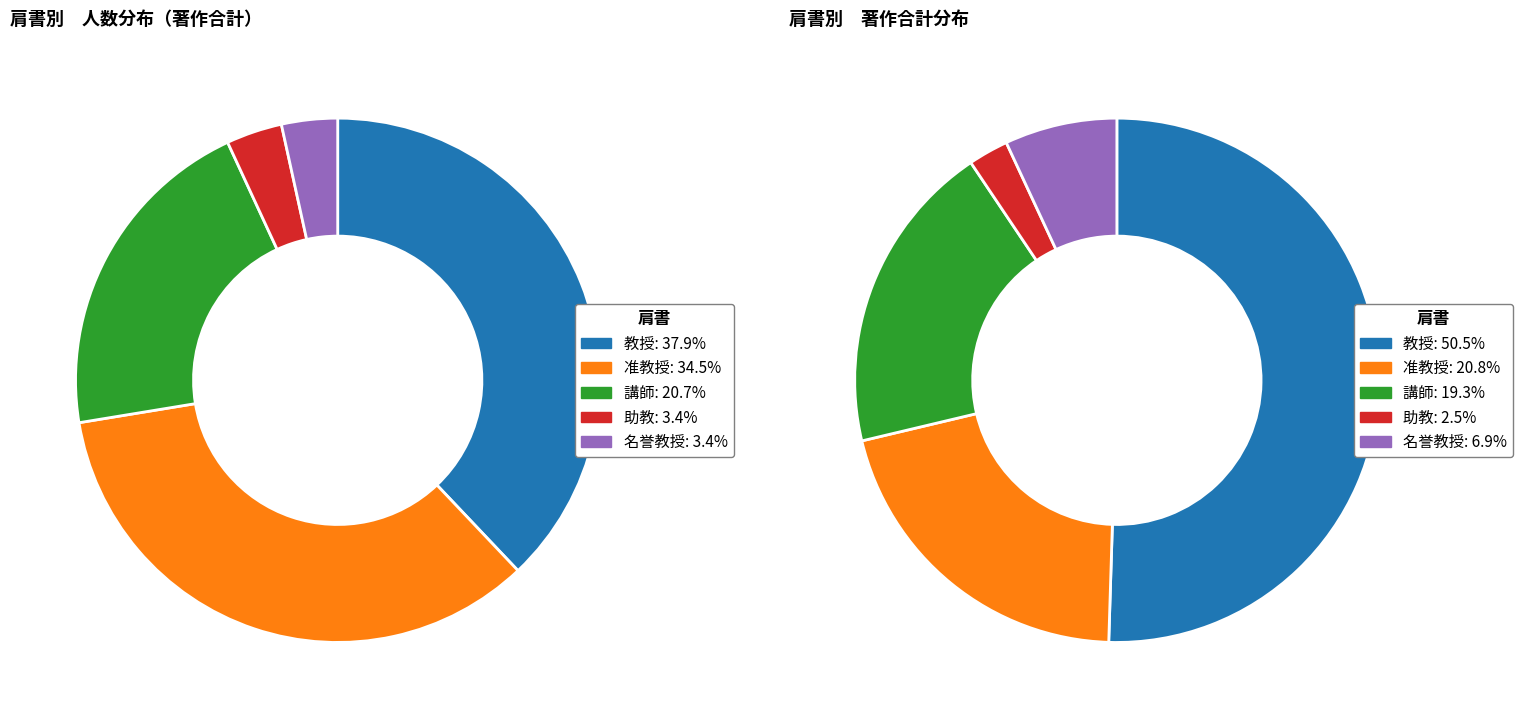

Count the number of slices in the pie.

5